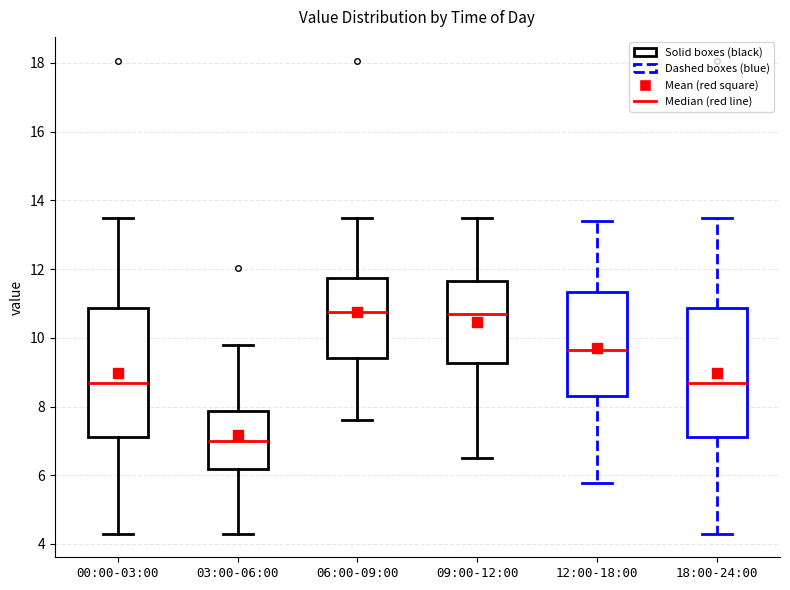

Reading left to right, read every box against the y-axis: the position of its median line, the range the box covers, and the ends of its whiskers. The values are not printed on the chart, so give them approximately, as read against the axis.

00:00-03:00: median 8.6, box 7.2 to 10.8, whiskers 4.4 to 13.6
03:00-06:00: median 7.0, box 6.2 to 7.8, whiskers 4.4 to 9.8
06:00-09:00: median 10.8, box 9.4 to 11.8, whiskers 7.6 to 13.6
09:00-12:00: median 10.6, box 9.2 to 11.6, whiskers 6.6 to 13.6
12:00-18:00: median 9.6, box 8.4 to 11.4, whiskers 5.8 to 13.4
18:00-24:00: median 8.6, box 7.2 to 10.8, whiskers 4.4 to 13.6